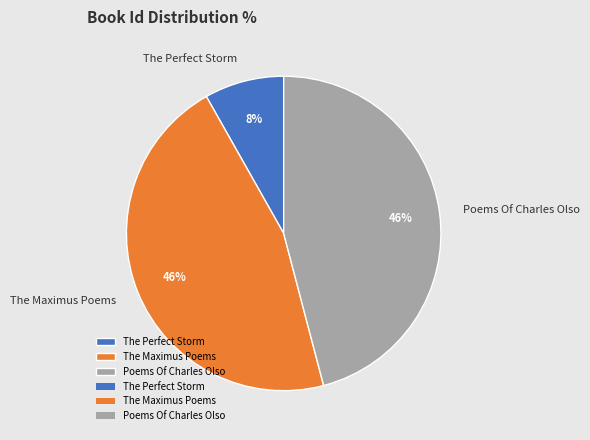

To the nearest percent, what portion does The Maximus Poems represent?

46%